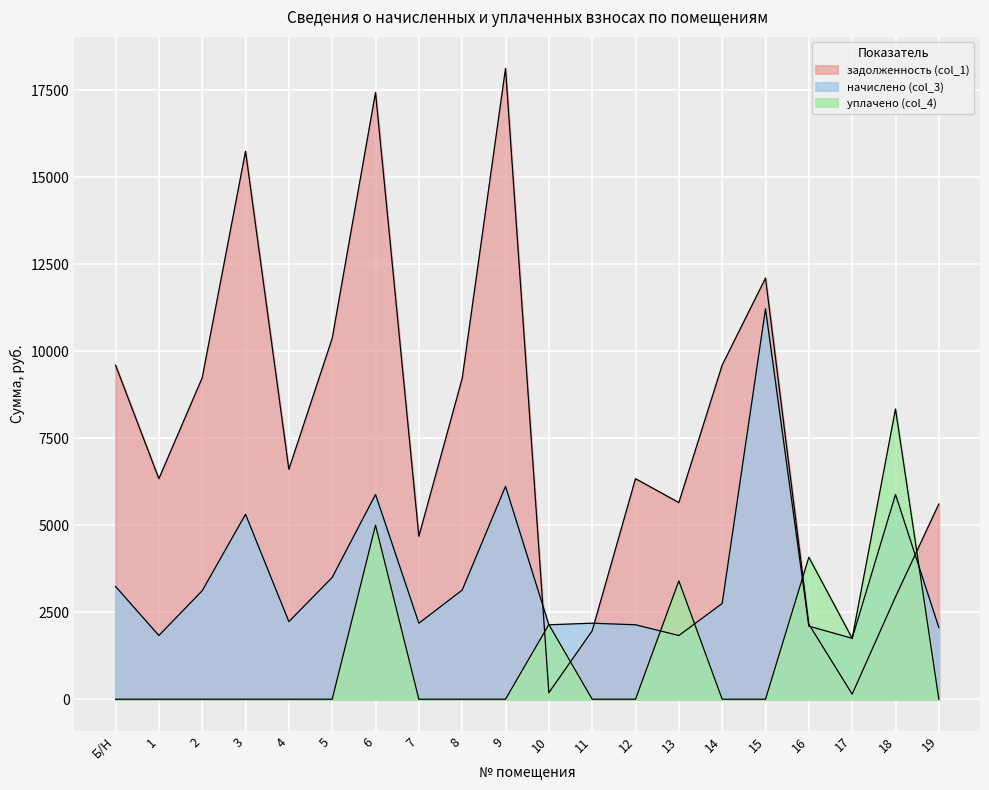

Reading right to left, transcribe all the data shown in this chart.

задолженность (col_1): 19=5609.5	18=2941.9	17=145.4	16=2154.6	15=12099.8	14=9600.0	13=5649.6	12=6336.0	11=1965.7	10=186.0	9=18124.8	8=9216.0	7=4682.4	6=17433.6	5=10368.0	4=6604.8	3=15744.0	2=9235.2	1=6336.0	Б/Н=9600.0
начислено (col_3): 19=2060.6	18=5883.8	17=1749.6	16=2099.5	15=11217.6	14=2752.1	13=1830.2	12=2138.4	11=2183.8	10=2138.4	9=6117.1	8=3136.1	7=2183.8	6=5883.8	5=3499.2	4=2229.1	3=5313.6	2=3116.9	1=1830.2	Б/Н=3240.0
уплачено (col_4): 19=0.0	18=8340.8	17=1749.0	16=4079.1	15=0.0	14=0.0	13=3400.0	12=0.0	11=0.0	10=2146.5	9=0.0	8=0.0	7=0.0	6=5000.0	5=0.0	4=0.0	3=0.0	2=0.0	1=0.0	Б/Н=0.0